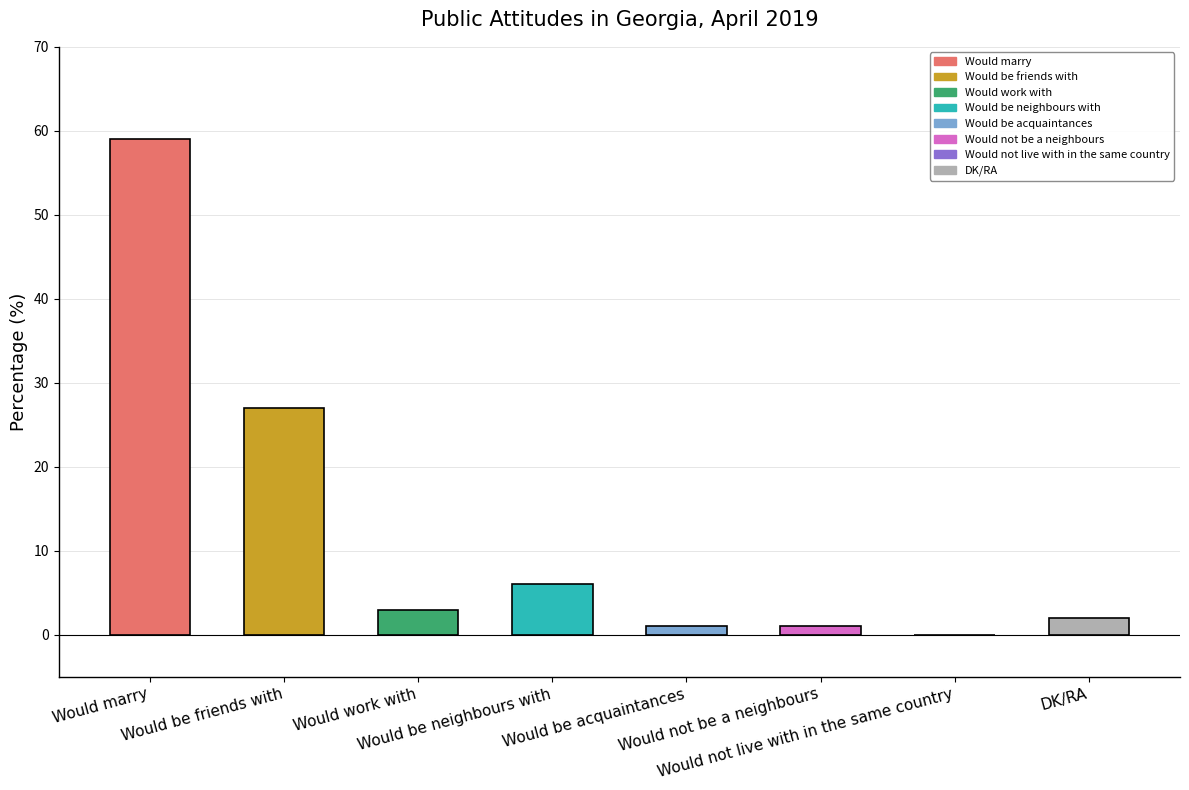

What is the greatest value displayed?

59